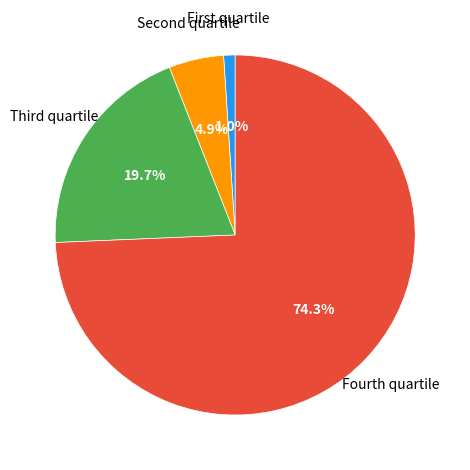

Is there any slice that represents more than half of the pie?

Yes